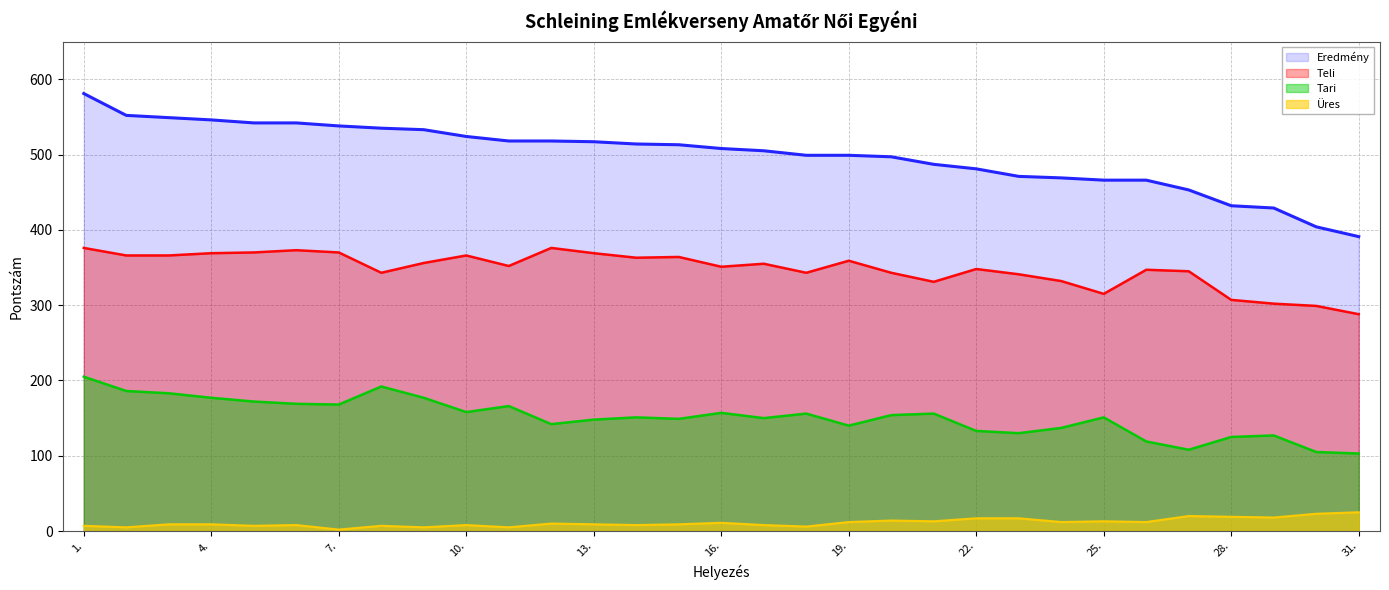

Which series has the largest range (max minus min)?

Eredmény